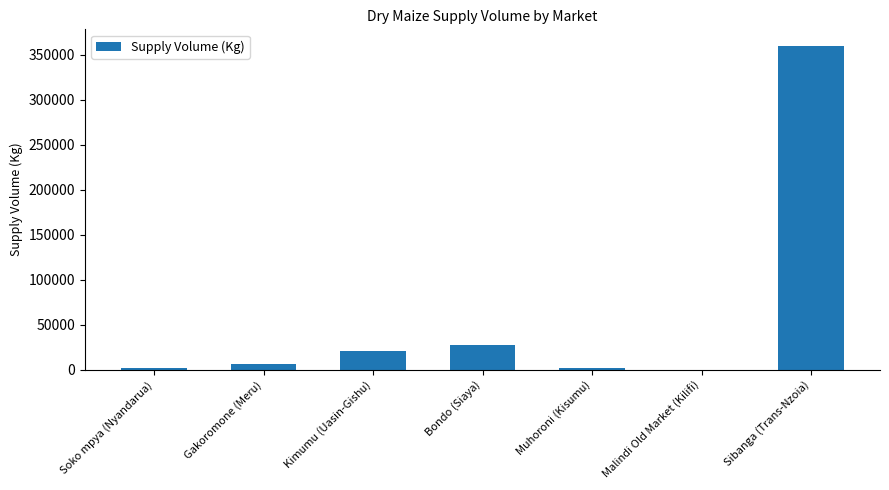

Which category has the highest value across all series?

Sibanga (Trans-Nzoia)